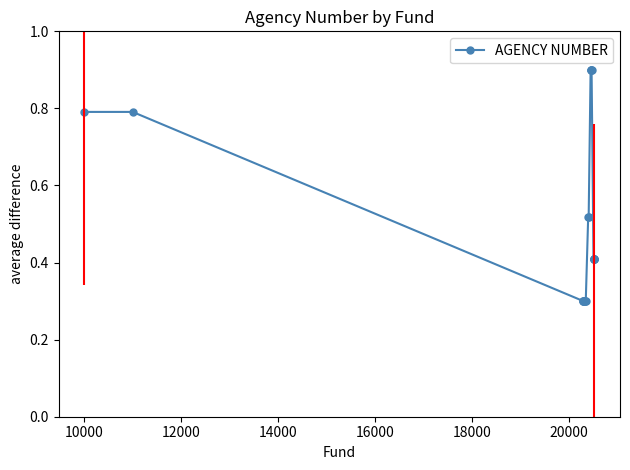

What is the greatest value displayed?

0.9